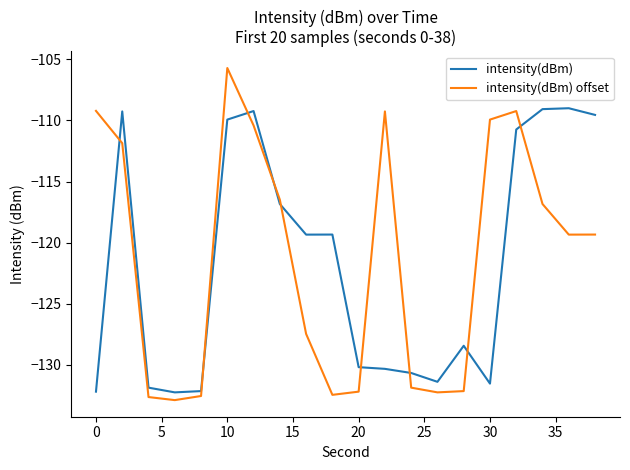

What is the average value of the intensity(dBm) series?

-121.7